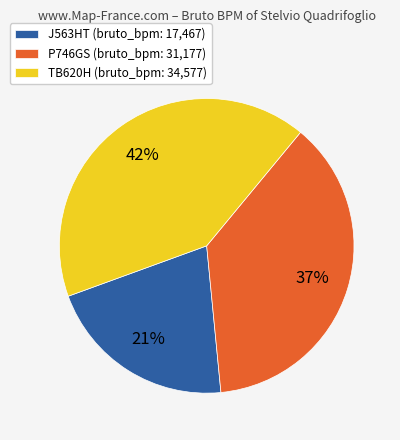

To the nearest percent, what is the average slice percentage?

33%